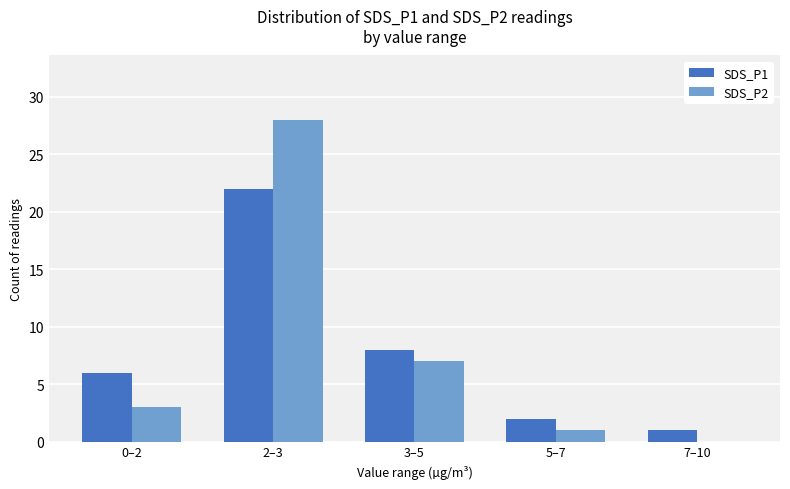

Which series has the largest range (max minus min)?

SDS_P2